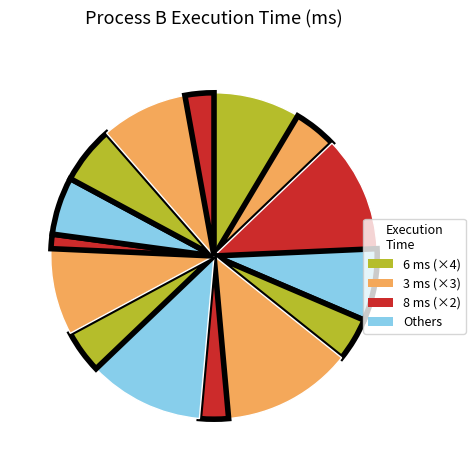

How many slices are in this pie chart?

15